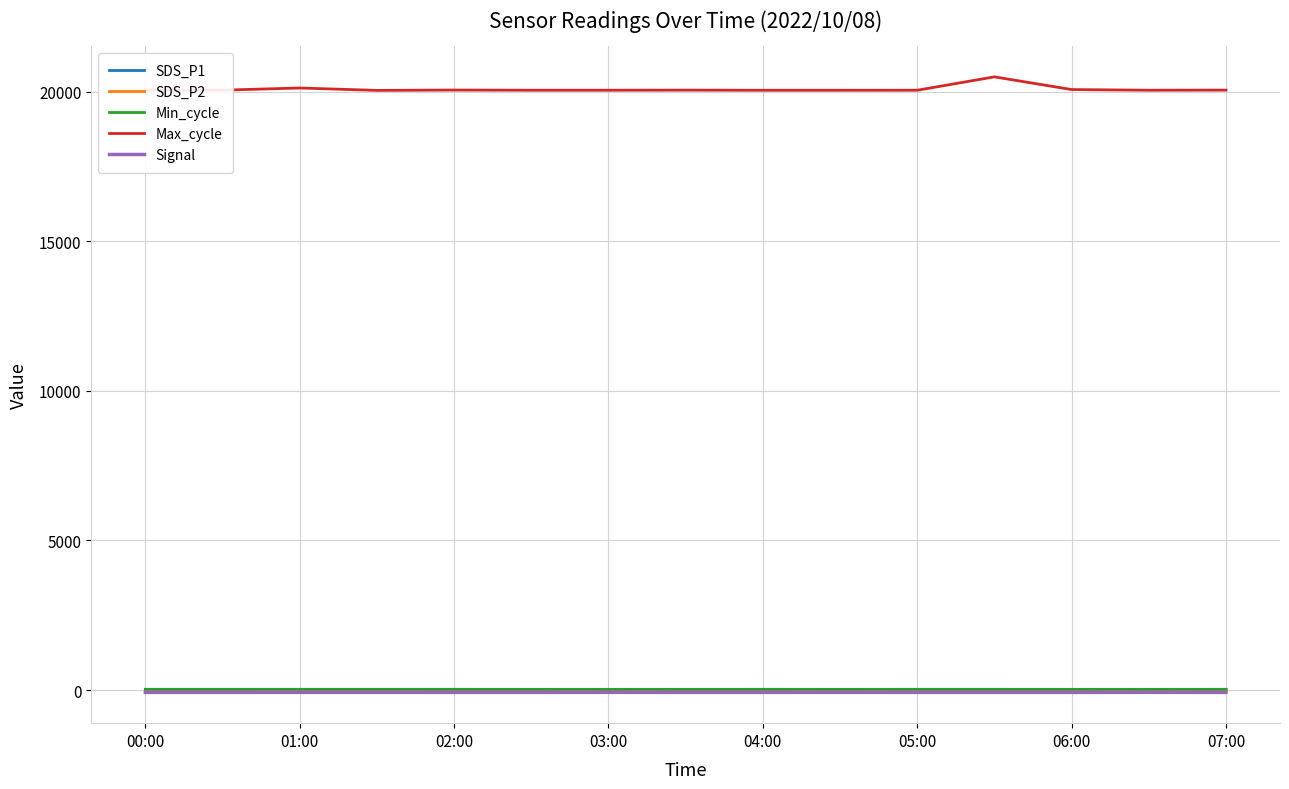

What is the lowest value of the Max_cycle series?

20039.0